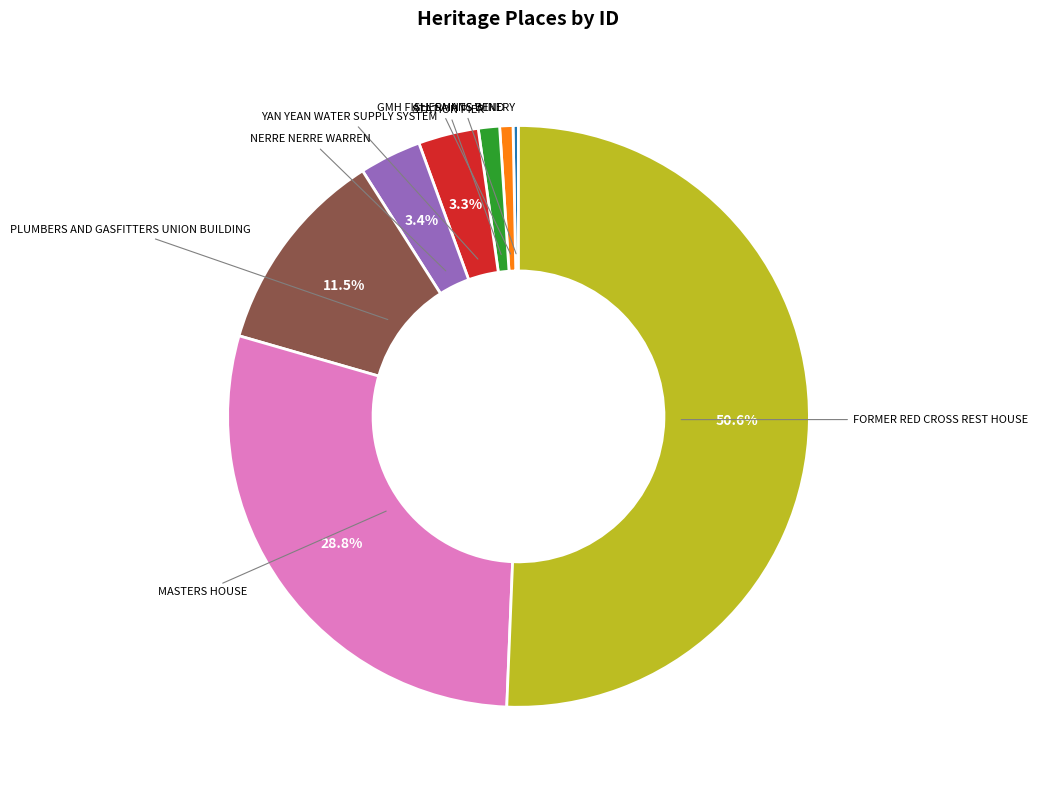

Count the number of slices in the pie.

8